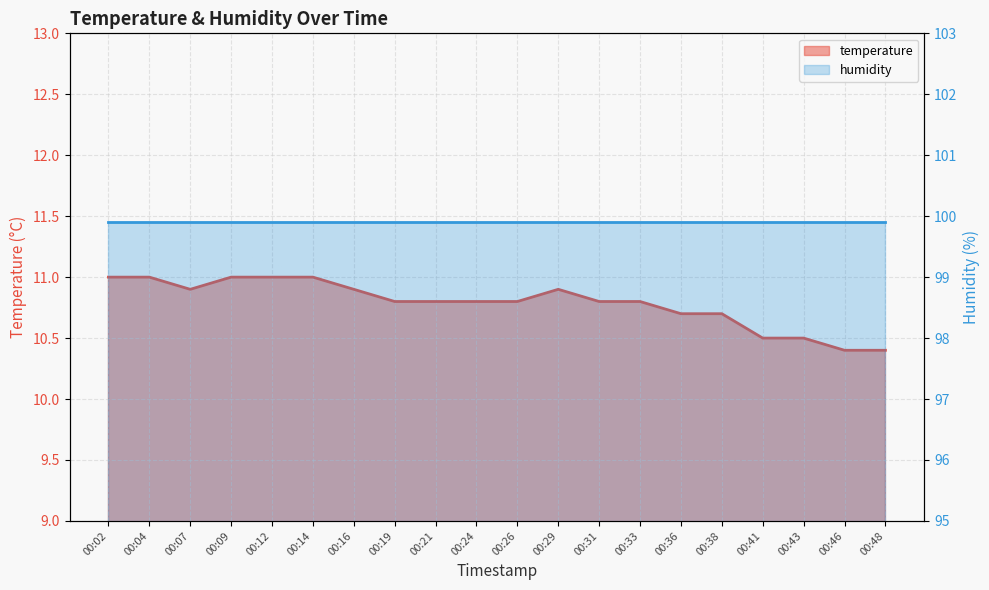

What is the average value?

10.8